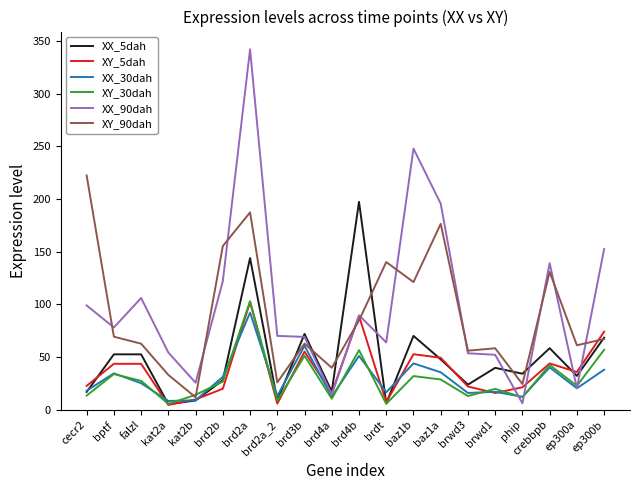

What is the total value across all series at kat2b?

79.0